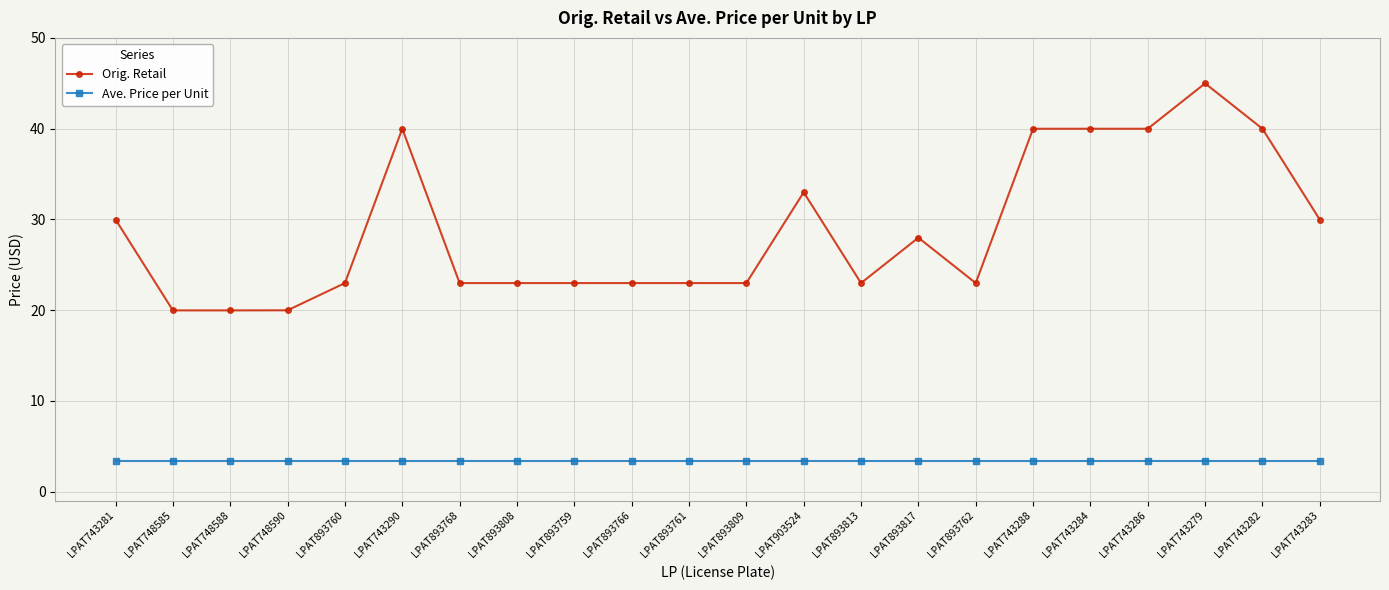

Between LPAT893809 and LPAT743283, which series saw the biggest shift?

Orig. Retail